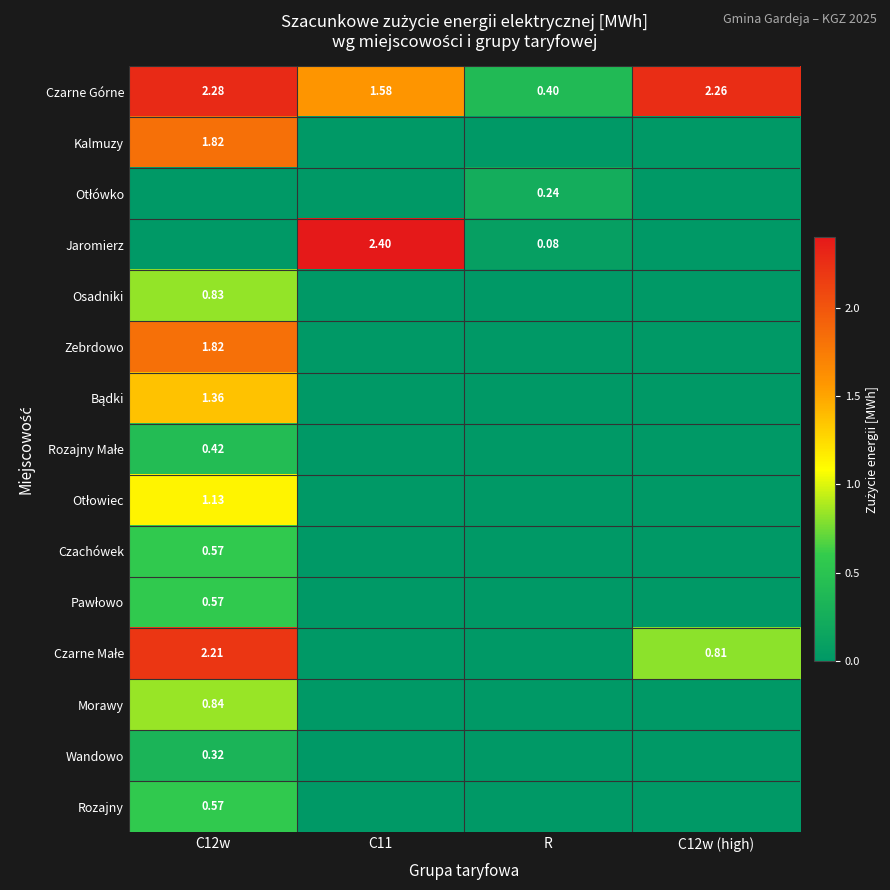

Is the value of Otłowiec at C12w (high) greater than the value of Zebrdowo at C12w?

No